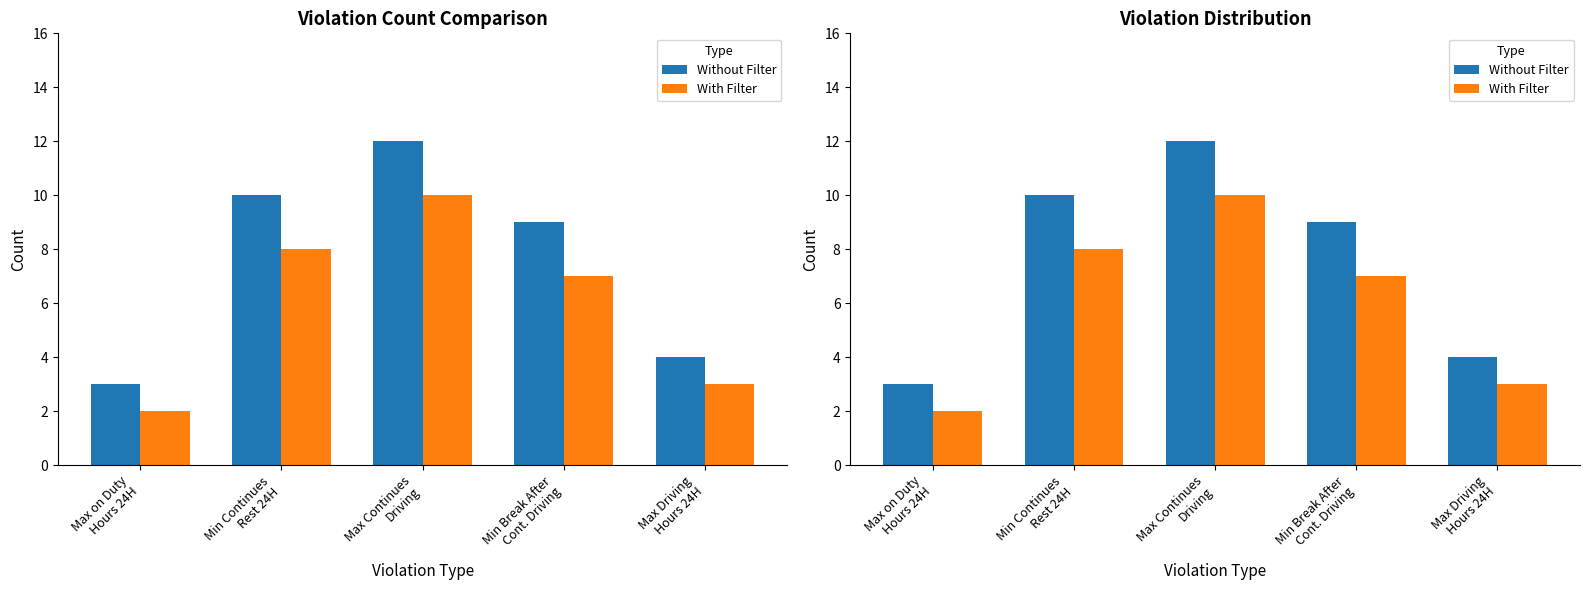

What are all the series names shown in the legend?

Without Filter, With Filter